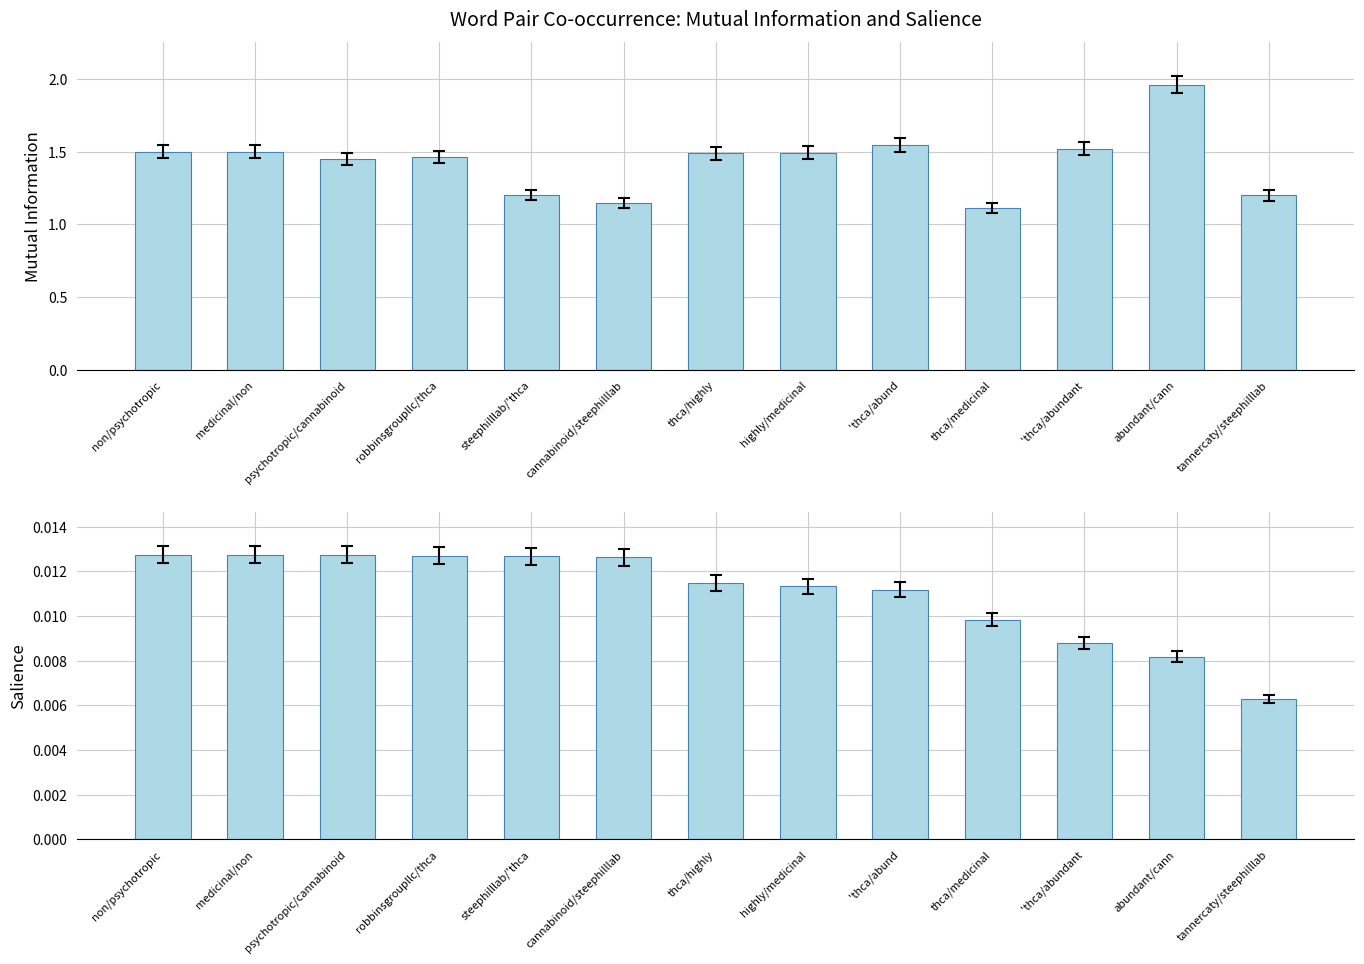

Reading left to right, what are all the values shown in this chart?

Mutual Information: 1.5	1.5	1.4	1.5	1.2	1.1	1.5	1.5	1.5	1.1	1.5	2.0	1.2
Salience: 0.0	0.0	0.0	0.0	0.0	0.0	0.0	0.0	0.0	0.0	0.0	0.0	0.0